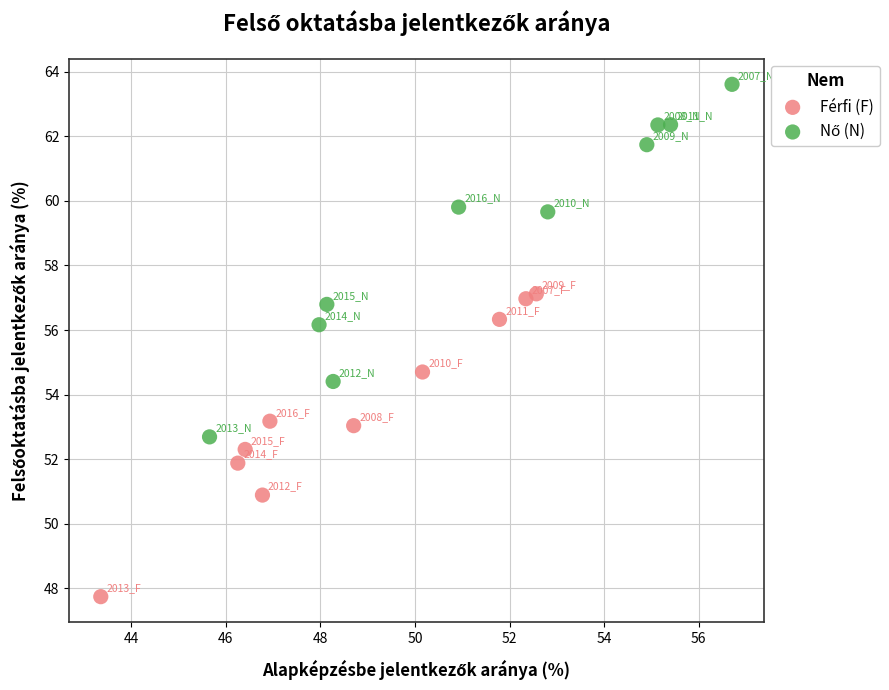

Which series contains the lowest Y value?

Férfi (F)